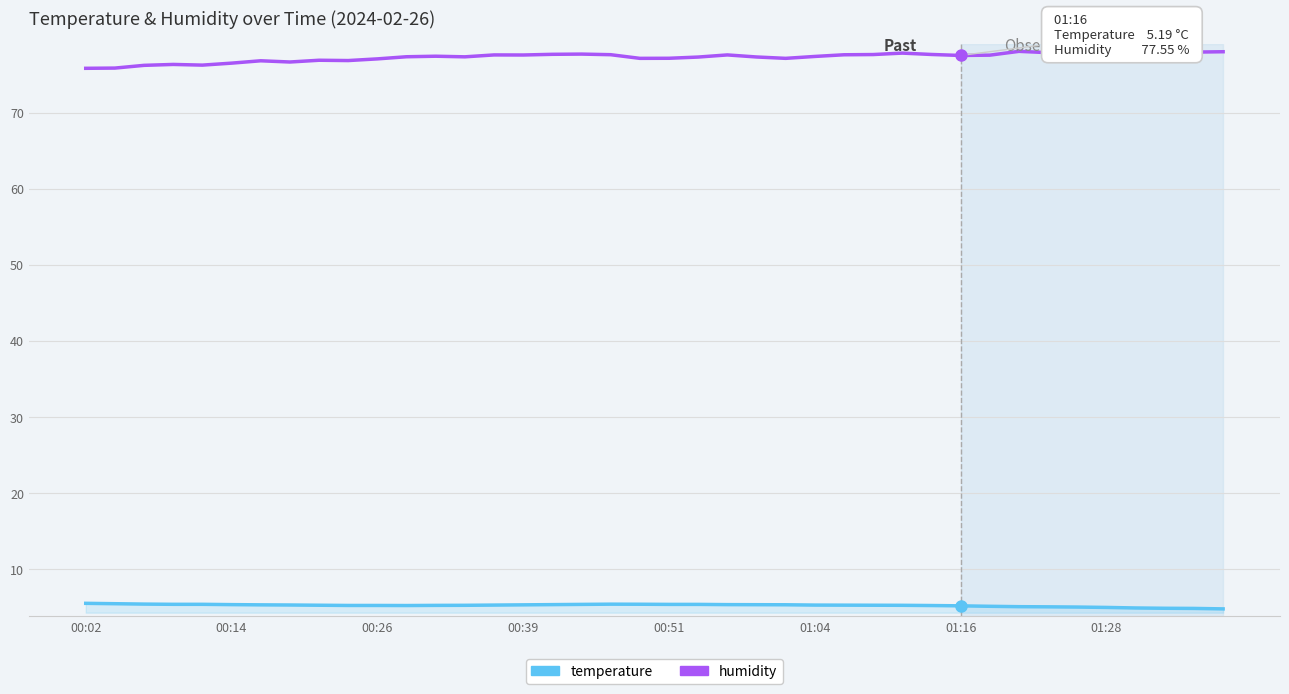

True or false: temperature and humidity cross at least once.

False